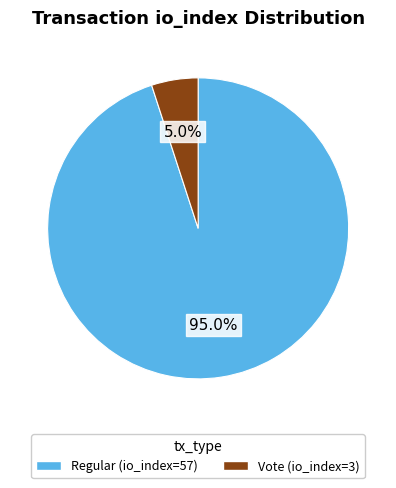

What is the majority slice?

Regular (io_index=57)